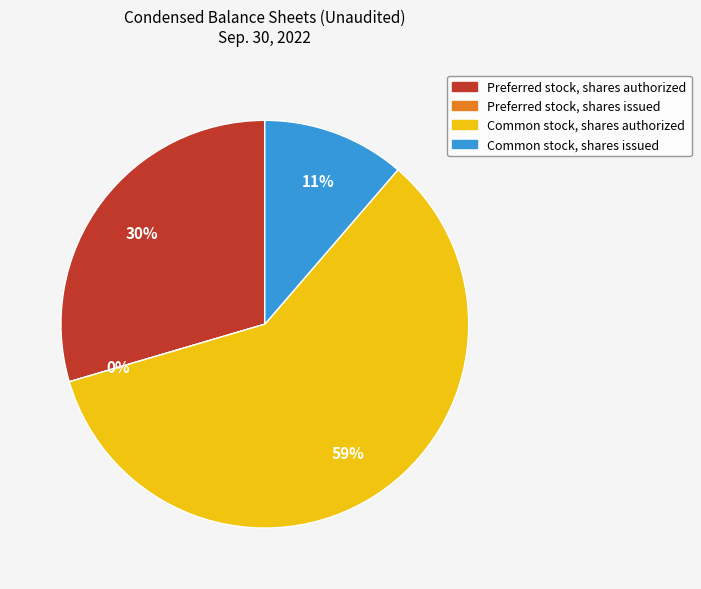

Is it true that Common stock, shares authorized is 45% of the pie?

False